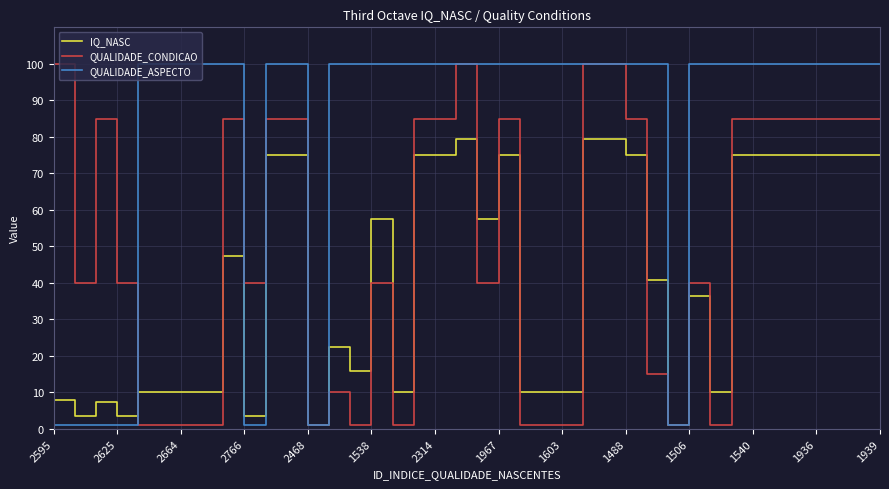

Does the chart display data point markers on the line(s)?

No